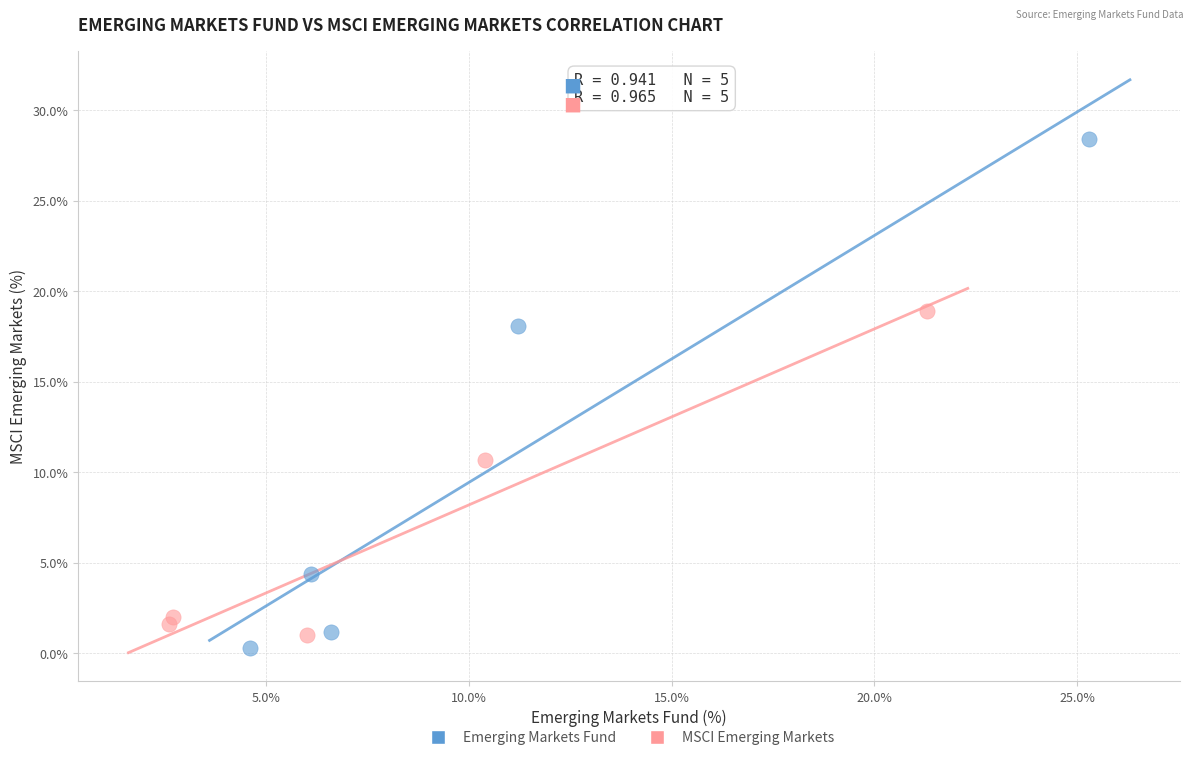

Which series contains the highest Y value?

Emerging Markets Fund